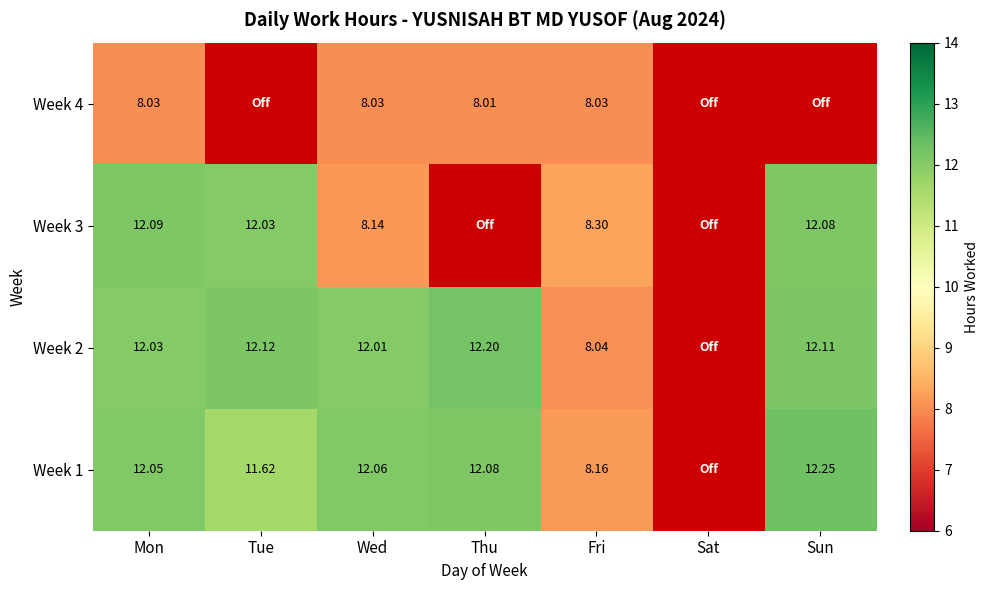

Read the Week 3 value at Mon.

12.1